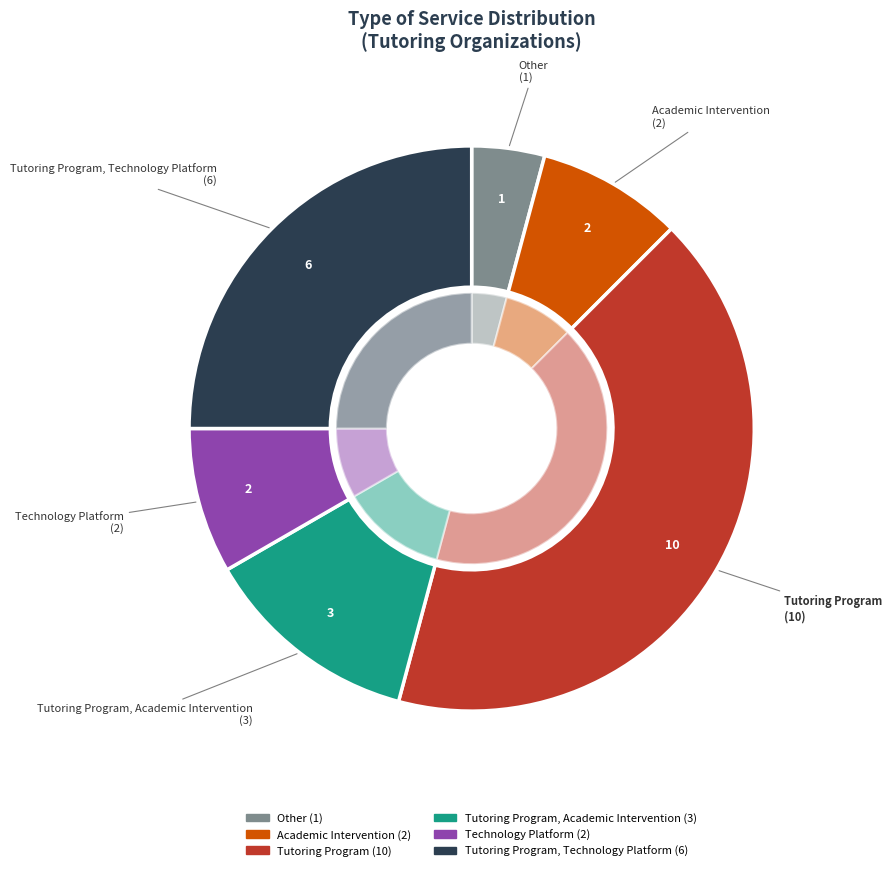

What is the largest slice in the pie chart?

Tutoring Program